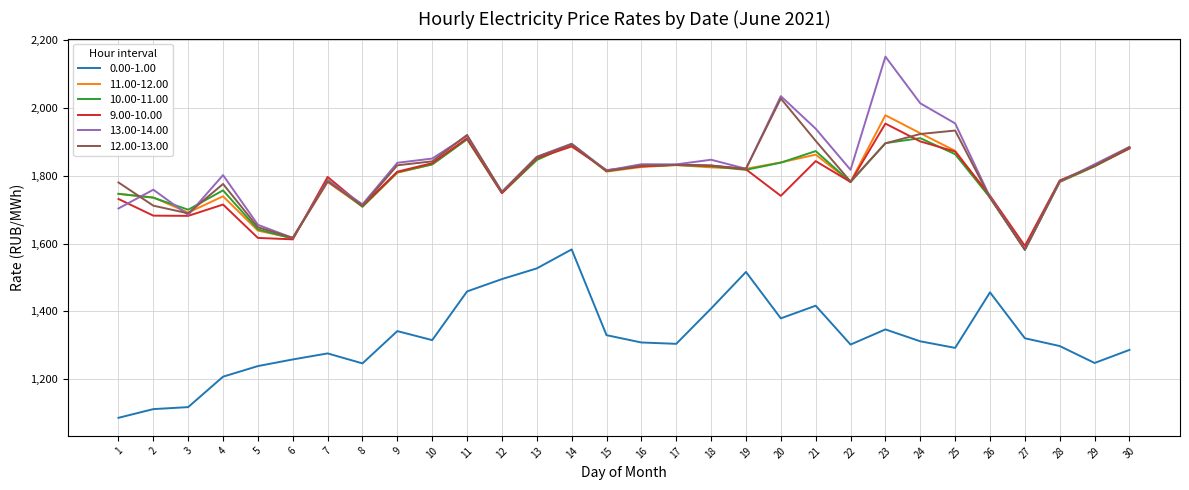

What is the average value of the 0.00-1.00 series?

1326.5